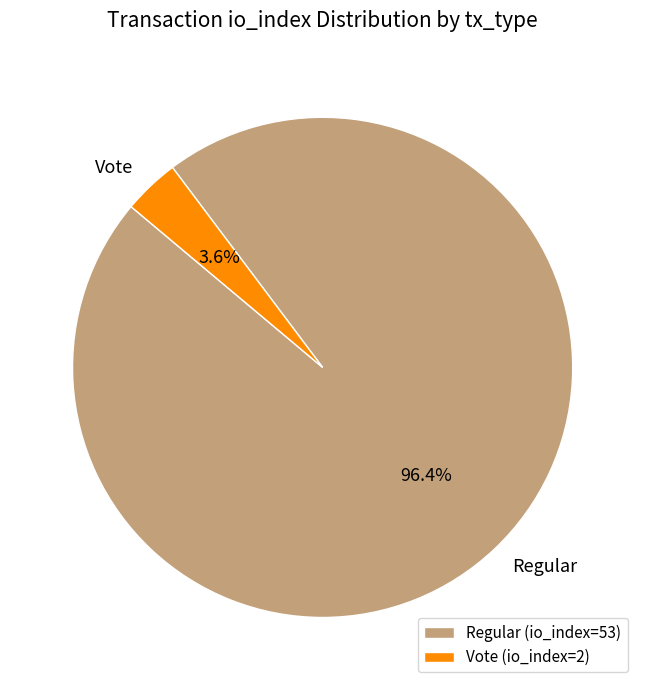

To the nearest percent, what is the difference between the largest and smallest slice percentages?

93%